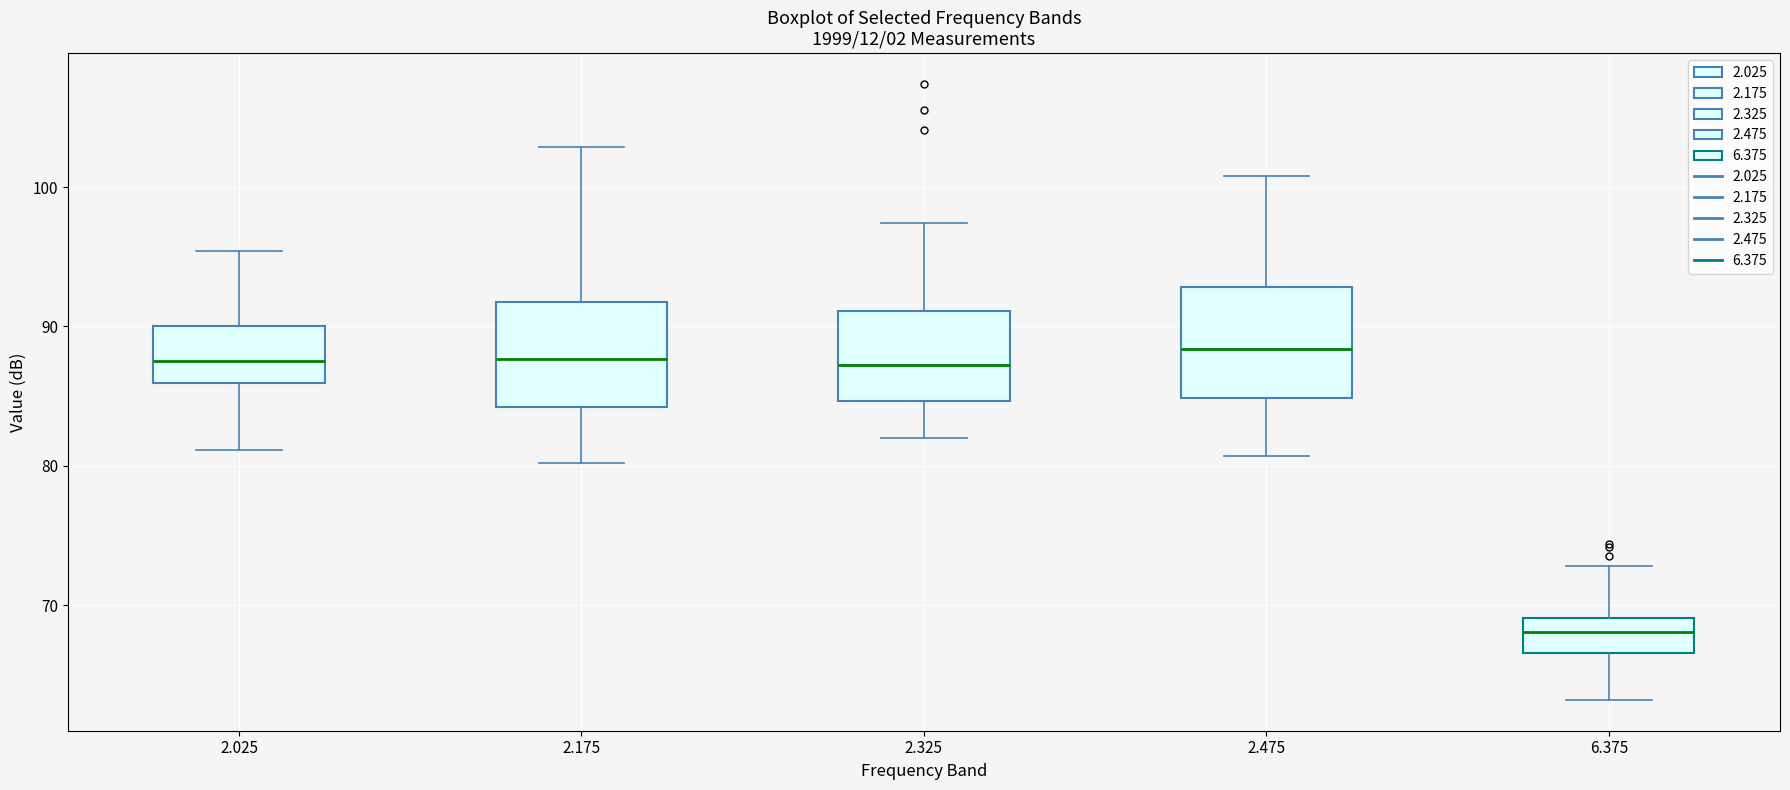

Reading left to right, read every box against the y-axis: the position of its median line, the range the box covers, and the ends of its whiskers. The values are not printed on the chart, so give them approximately, as read against the axis.

2.025: median 88, box 86 to 90, whiskers 81 to 95
2.175: median 88, box 84 to 92, whiskers 80 to 103
2.325: median 87, box 85 to 91, whiskers 82 to 97
2.475: median 88, box 85 to 93, whiskers 81 to 101
6.375: median 68, box 67 to 69, whiskers 63 to 73